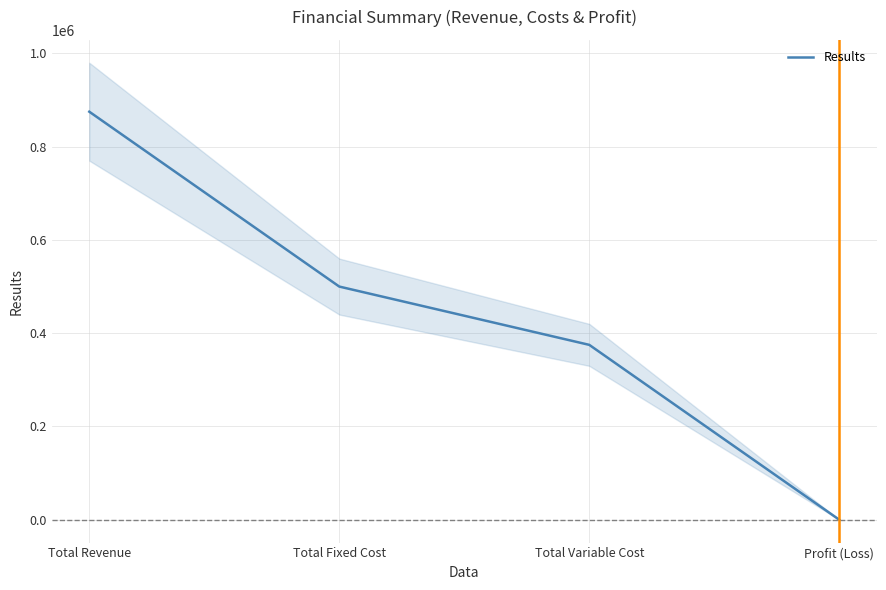

True or false: there are more than 0 points higher than both neighbors.

False